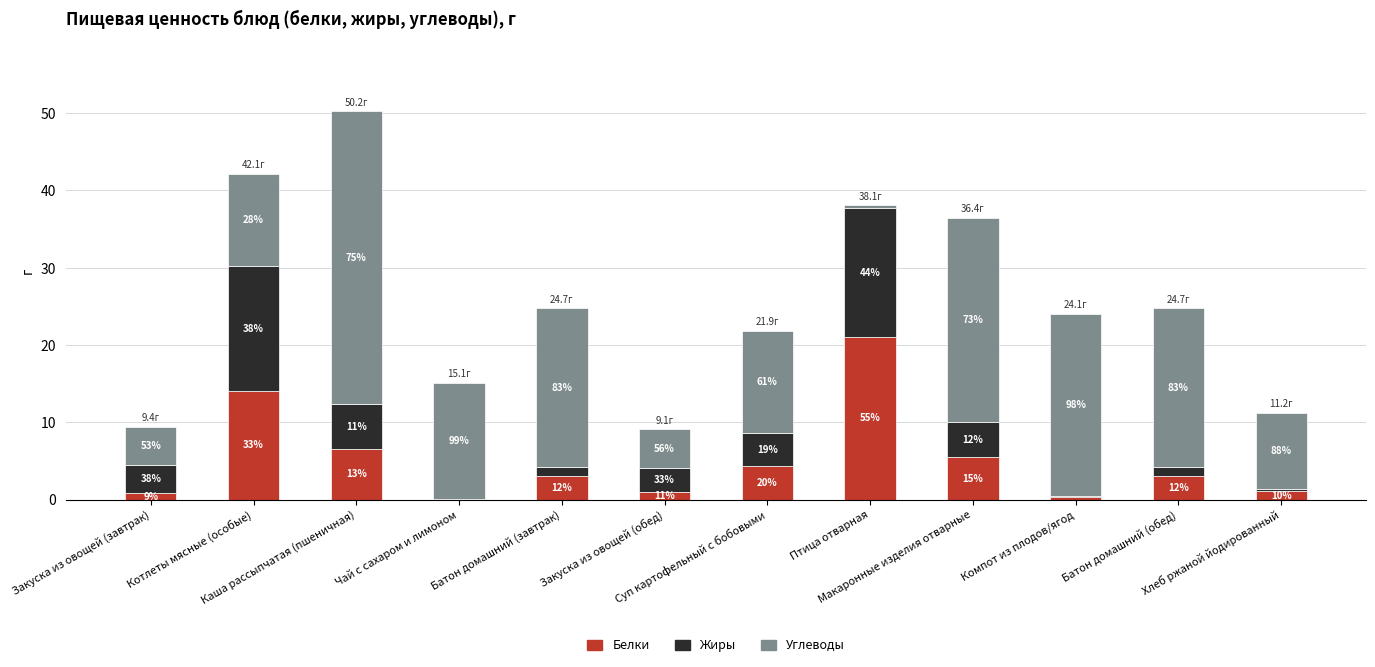

What are all the series names shown in the legend?

Белки, Жиры, Углеводы